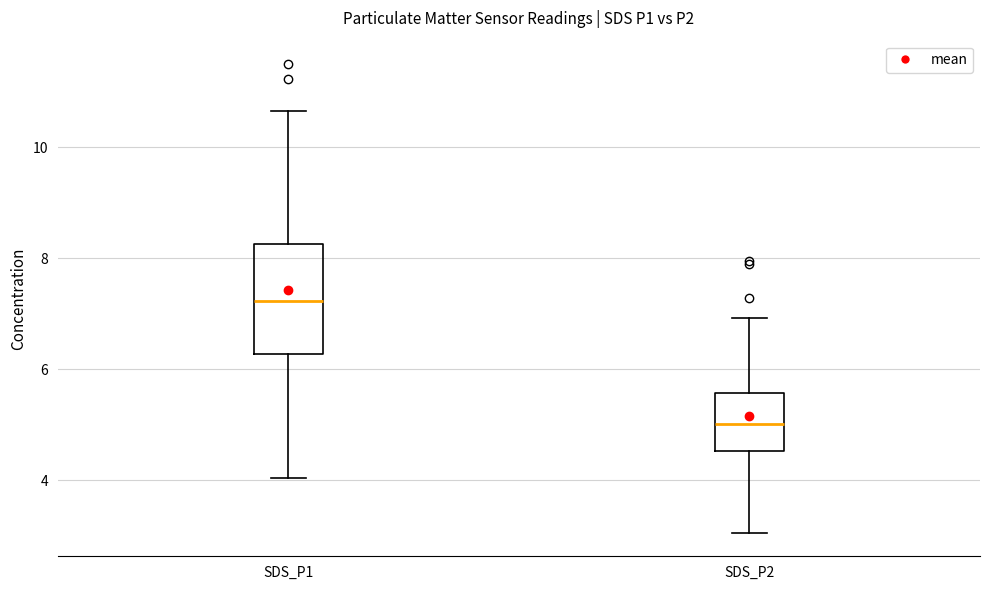

Which box's median line is the highest?

SDS_P1